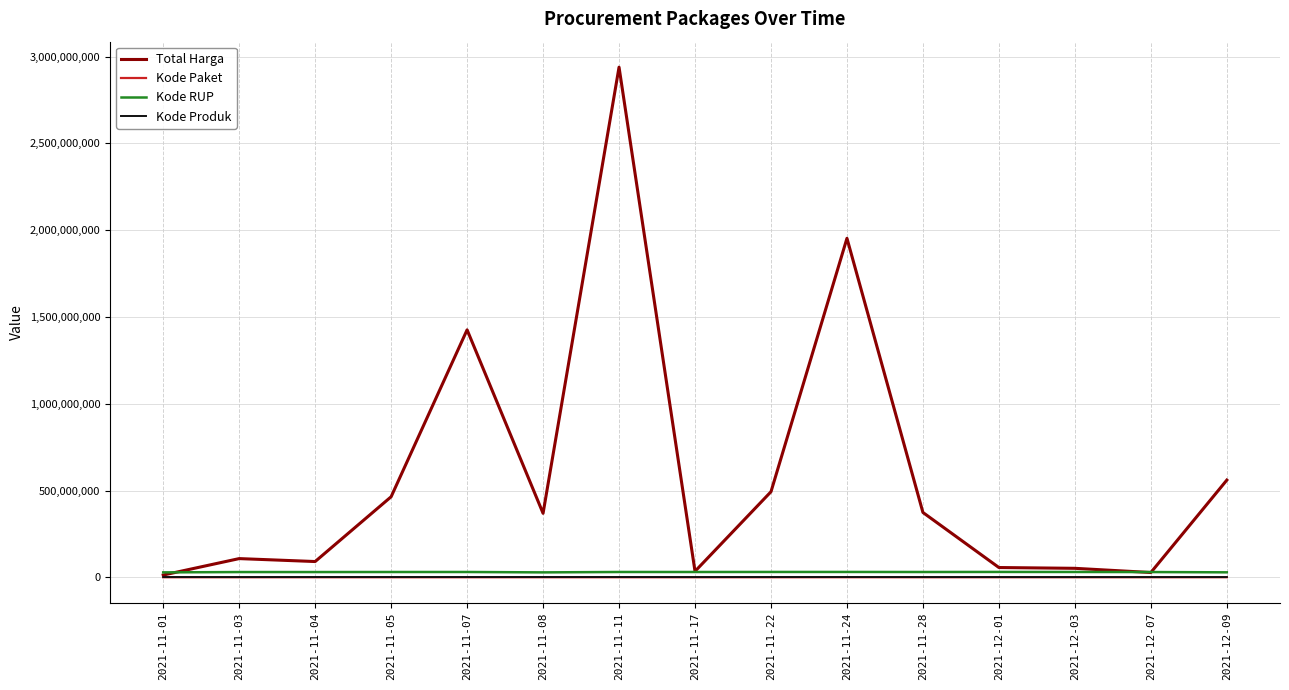

What position from the left is 2021-11-11?

7